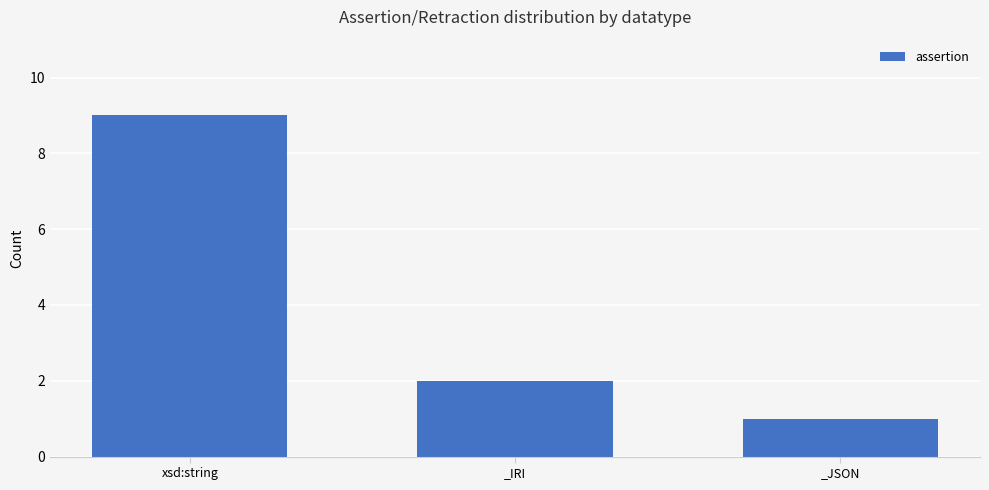

How many values are between 1 and 9?

3